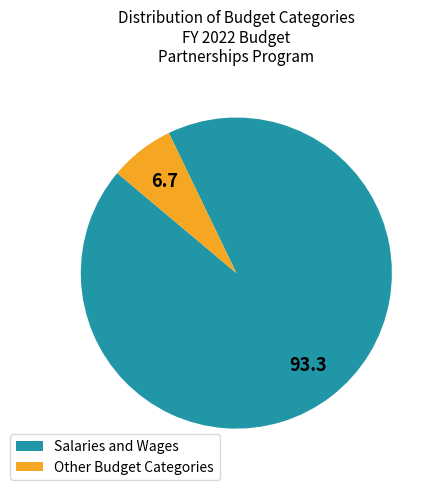

Combined, do Salaries and Wages and Other Budget Categories account for over 50%?

Yes